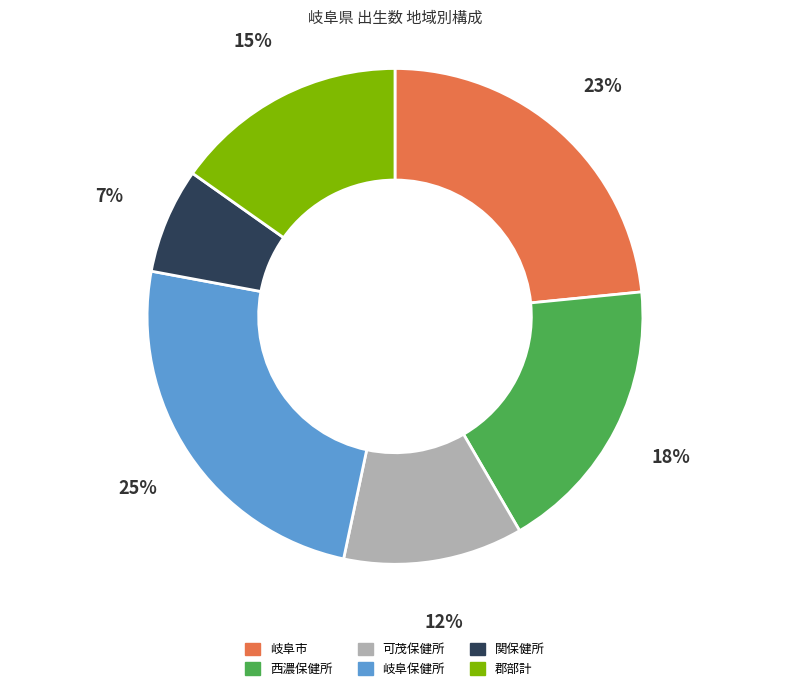

Which slice is the smallest?

関保健所